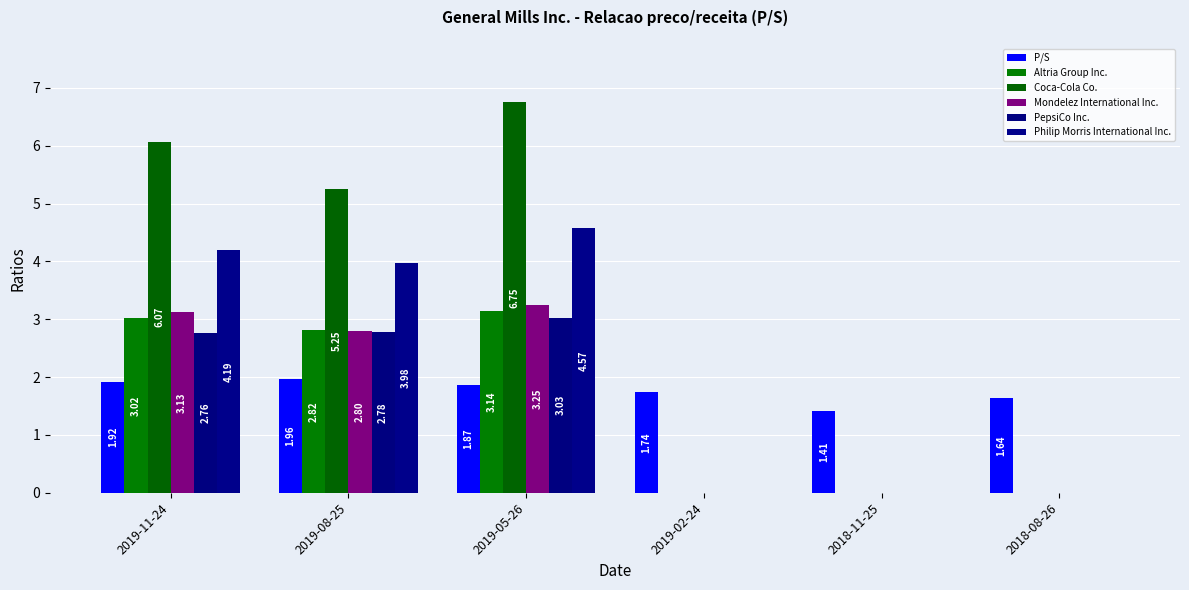

What is the difference between the maximum and minimum values in the P/S series?

0.6